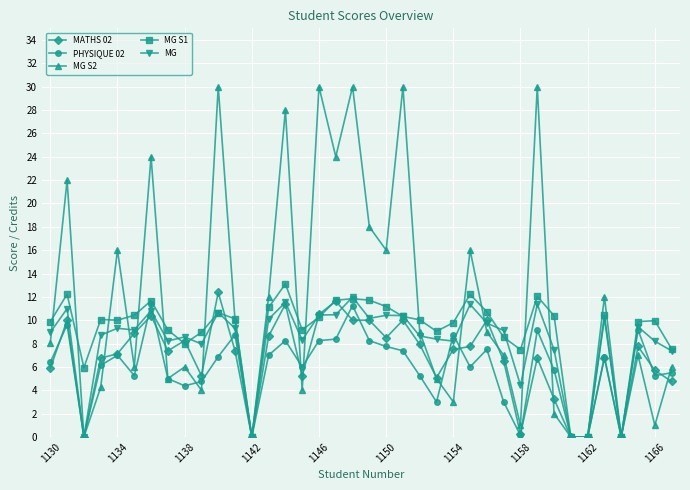

Does the chart display data point markers on the line(s)?

Yes